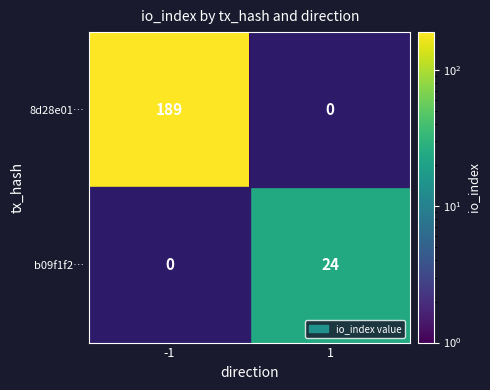

At -1, list the series in order from largest to smallest.

8d28e01…, b09f1f2…